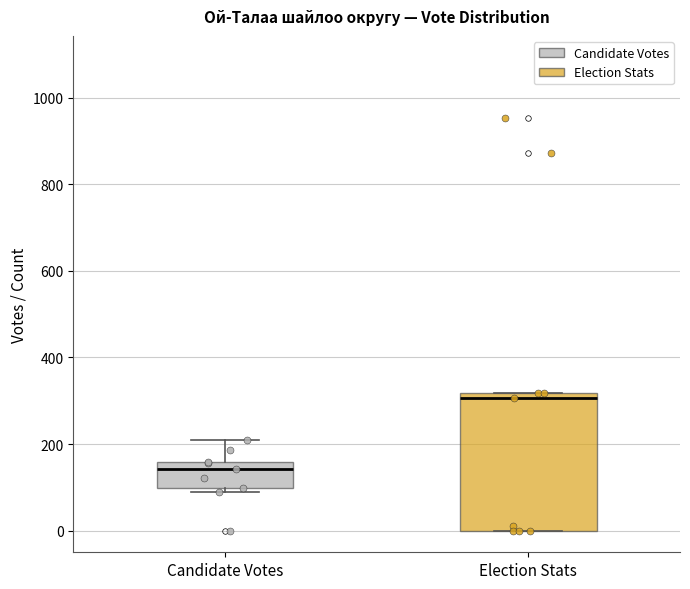

Where is the lower edge of the box for Candidate Votes on the y-axis? The values are not printed on the chart, so give them approximately, as read against the axis.

100